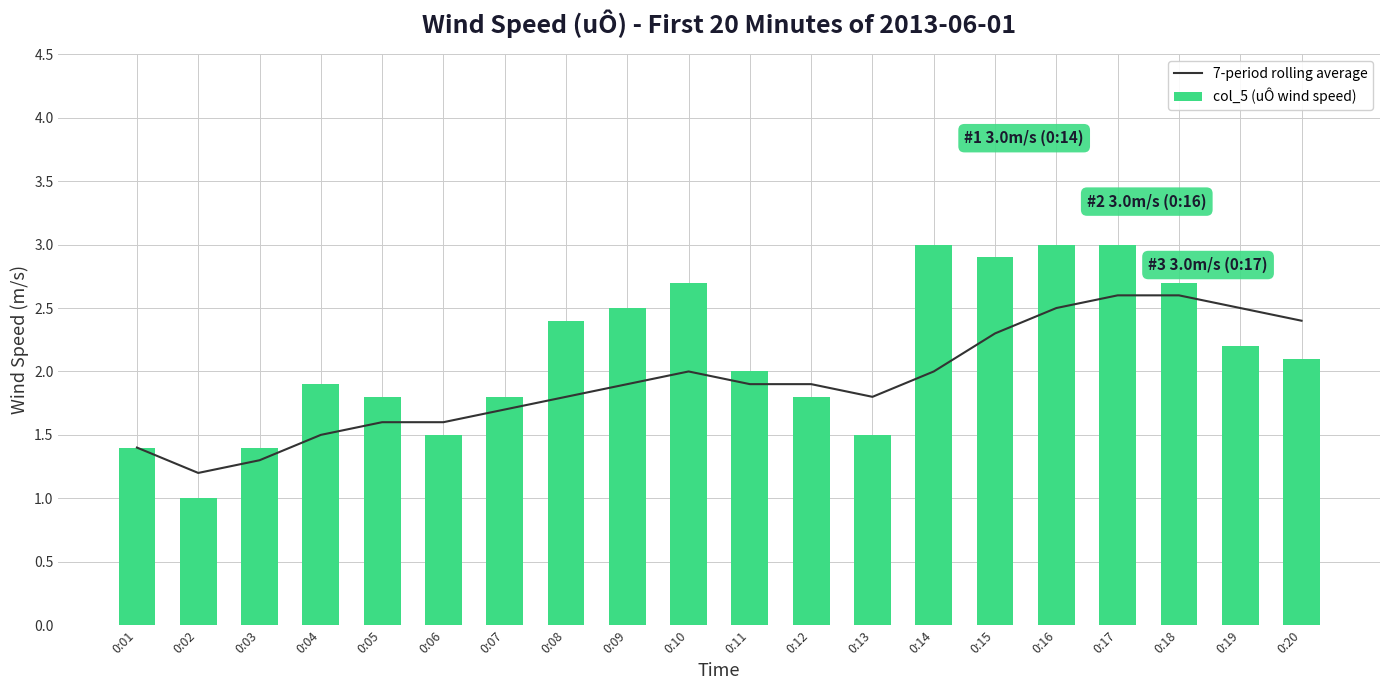

Between 0:04 and 0:06, which series saw the biggest shift?

col_5 (uÔ wind speed)